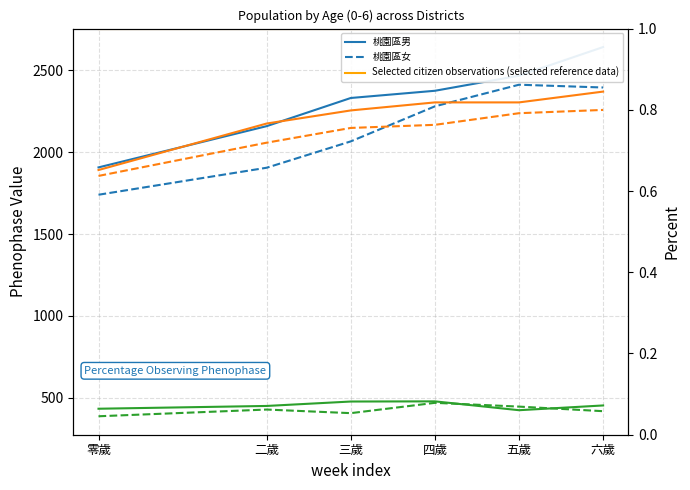

How many series are shown in this chart?

6